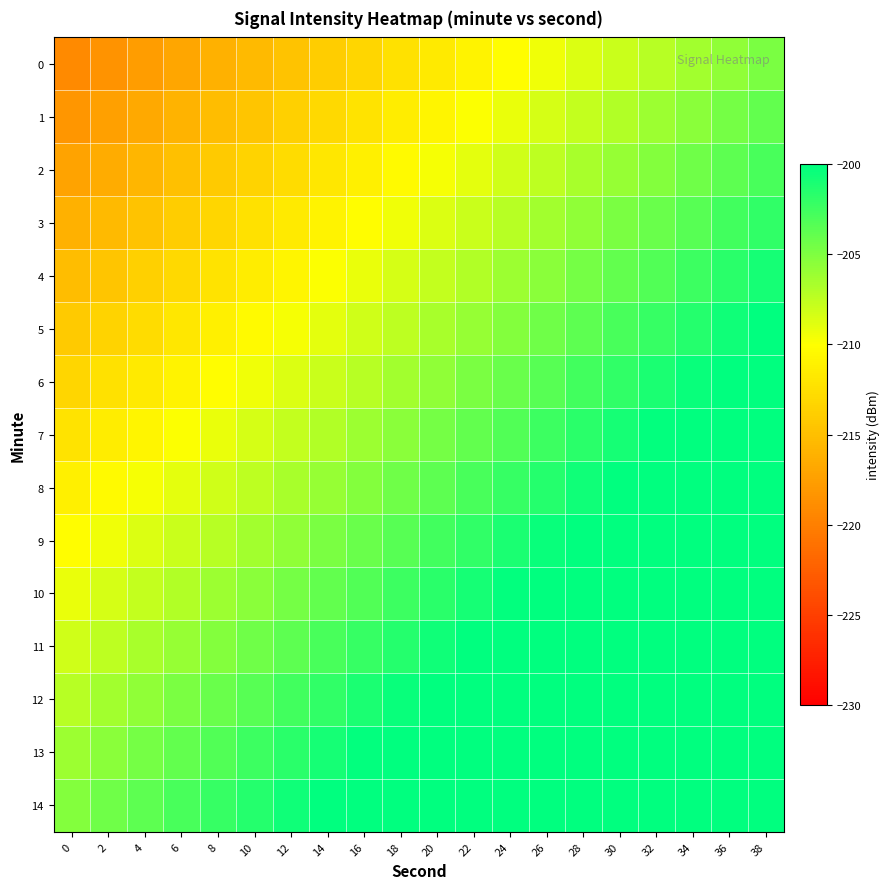

Reading left to right, list all the values displayed in this chart.

0: 0=-219.2	2=-218.4	4=-217.7	6=-216.9	8=-216.2	10=-215.4	12=-214.7	14=-213.9	16=-213.2	18=-212.4	20=-211.7	22=-210.9	24=-210.2	26=-209.4	28=-208.7	30=-207.9	32=-207.2	34=-206.4	36=-205.7	38=-204.9
1: 0=-218.2	2=-217.4	4=-216.7	6=-215.9	8=-215.2	10=-214.4	12=-213.7	14=-212.9	16=-212.2	18=-211.4	20=-210.7	22=-209.9	24=-209.2	26=-208.4	28=-207.7	30=-206.9	32=-206.2	34=-205.4	36=-204.7	38=-203.9
2: 0=-217.2	2=-216.4	4=-215.7	6=-214.9	8=-214.2	10=-213.4	12=-212.7	14=-211.9	16=-211.2	18=-210.4	20=-209.7	22=-208.9	24=-208.2	26=-207.4	28=-206.7	30=-205.9	32=-205.2	34=-204.4	36=-203.7	38=-202.9
3: 0=-216.2	2=-215.4	4=-214.7	6=-213.9	8=-213.2	10=-212.4	12=-211.7	14=-210.9	16=-210.2	18=-209.4	20=-208.7	22=-207.9	24=-207.2	26=-206.4	28=-205.7	30=-204.9	32=-204.2	34=-203.4	36=-202.7	38=-201.9
4: 0=-215.2	2=-214.4	4=-213.7	6=-212.9	8=-212.2	10=-211.4	12=-210.7	14=-209.9	16=-209.2	18=-208.4	20=-207.7	22=-206.9	24=-206.2	26=-205.4	28=-204.7	30=-203.9	32=-203.2	34=-202.4	36=-201.7	38=-200.9
5: 0=-214.2	2=-213.4	4=-212.7	6=-211.9	8=-211.2	10=-210.4	12=-209.7	14=-208.9	16=-208.2	18=-207.4	20=-206.7	22=-205.9	24=-205.2	26=-204.4	28=-203.7	30=-202.9	32=-202.2	34=-201.4	36=-200.7	38=-199.9
6: 0=-213.2	2=-212.4	4=-211.7	6=-210.9	8=-210.2	10=-209.4	12=-208.7	14=-207.9	16=-207.2	18=-206.4	20=-205.7	22=-204.9	24=-204.2	26=-203.4	28=-202.7	30=-201.9	32=-201.2	34=-200.4	36=-199.7	38=-198.9
7: 0=-212.2	2=-211.4	4=-210.7	6=-209.9	8=-209.2	10=-208.4	12=-207.7	14=-206.9	16=-206.2	18=-205.4	20=-204.7	22=-203.9	24=-203.2	26=-202.4	28=-201.7	30=-200.9	32=-200.2	34=-199.4	36=-198.7	38=-197.9
8: 0=-211.2	2=-210.4	4=-209.7	6=-208.9	8=-208.2	10=-207.4	12=-206.7	14=-205.9	16=-205.2	18=-204.4	20=-203.7	22=-202.9	24=-202.2	26=-201.4	28=-200.7	30=-199.9	32=-199.2	34=-198.4	36=-197.7	38=-196.9
9: 0=-210.2	2=-209.4	4=-208.7	6=-207.9	8=-207.2	10=-206.4	12=-205.7	14=-204.9	16=-204.2	18=-203.4	20=-202.7	22=-201.9	24=-201.2	26=-200.4	28=-199.7	30=-198.9	32=-198.2	34=-197.4	36=-196.7	38=-195.9
10: 0=-209.2	2=-208.4	4=-207.7	6=-206.9	8=-206.2	10=-205.4	12=-204.7	14=-203.9	16=-203.2	18=-202.4	20=-201.7	22=-200.9	24=-200.2	26=-199.4	28=-198.7	30=-197.9	32=-197.2	34=-196.4	36=-195.7	38=-194.9
11: 0=-208.2	2=-207.4	4=-206.7	6=-205.9	8=-205.2	10=-204.4	12=-203.7	14=-202.9	16=-202.2	18=-201.4	20=-200.7	22=-199.9	24=-199.2	26=-198.4	28=-197.7	30=-196.9	32=-196.2	34=-195.4	36=-194.7	38=-193.9
12: 0=-207.2	2=-206.4	4=-205.7	6=-204.9	8=-204.2	10=-203.4	12=-202.7	14=-201.9	16=-201.2	18=-200.4	20=-199.7	22=-198.9	24=-198.2	26=-197.4	28=-196.7	30=-195.9	32=-195.2	34=-194.4	36=-193.7	38=-192.9
13: 0=-206.2	2=-205.4	4=-204.7	6=-203.9	8=-203.2	10=-202.4	12=-201.7	14=-200.9	16=-200.2	18=-199.4	20=-198.7	22=-197.9	24=-197.2	26=-196.4	28=-195.7	30=-194.9	32=-194.2	34=-193.4	36=-192.7	38=-191.9
14: 0=-205.2	2=-204.4	4=-203.7	6=-202.9	8=-202.2	10=-201.4	12=-200.7	14=-199.9	16=-199.2	18=-198.4	20=-197.7	22=-196.9	24=-196.2	26=-195.4	28=-194.7	30=-193.9	32=-193.2	34=-192.4	36=-191.7	38=-190.9